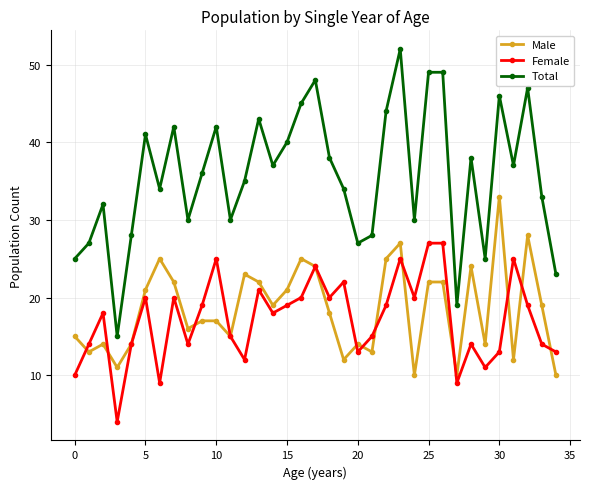

Reading left to right, what are all the values shown in this chart?

Male: 15	13	14	11	14	21	25	22	16	17	17	15	23	22	19	21	25	24	18	12	14	13	25	27	10	22	22	10	24	14	33	12	28	19	10
Female: 10	14	18	4	14	20	9	20	14	19	25	15	12	21	18	19	20	24	20	22	13	15	19	25	20	27	27	9	14	11	13	25	19	14	13
Total: 25	27	32	15	28	41	34	42	30	36	42	30	35	43	37	40	45	48	38	34	27	28	44	52	30	49	49	19	38	25	46	37	47	33	23